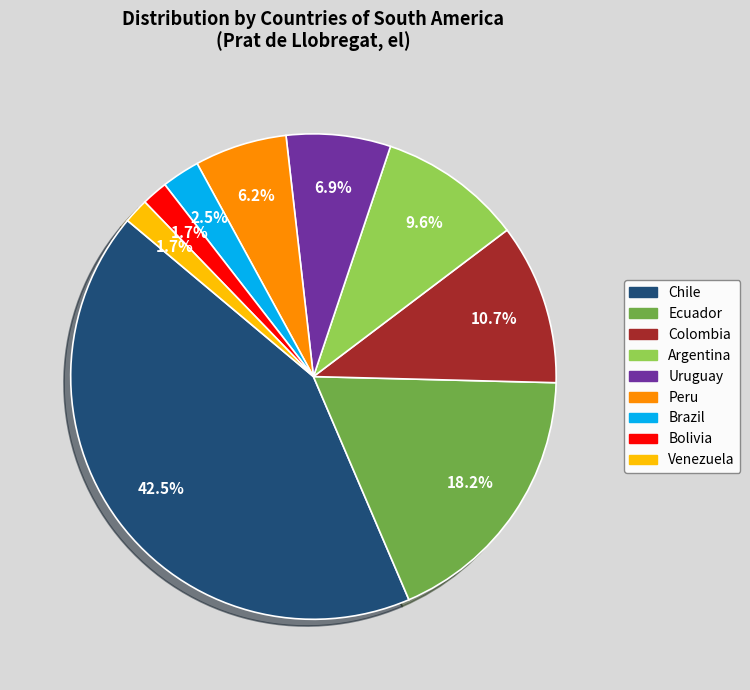

Approximately how many times larger is the value at Chile compared to Ecuador?

2.3